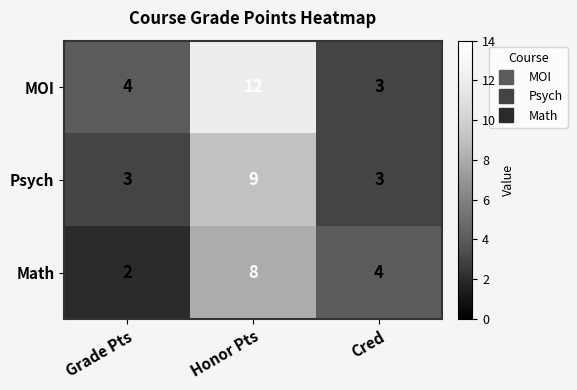

At which category is the sum across all series the highest?

Honor Pts